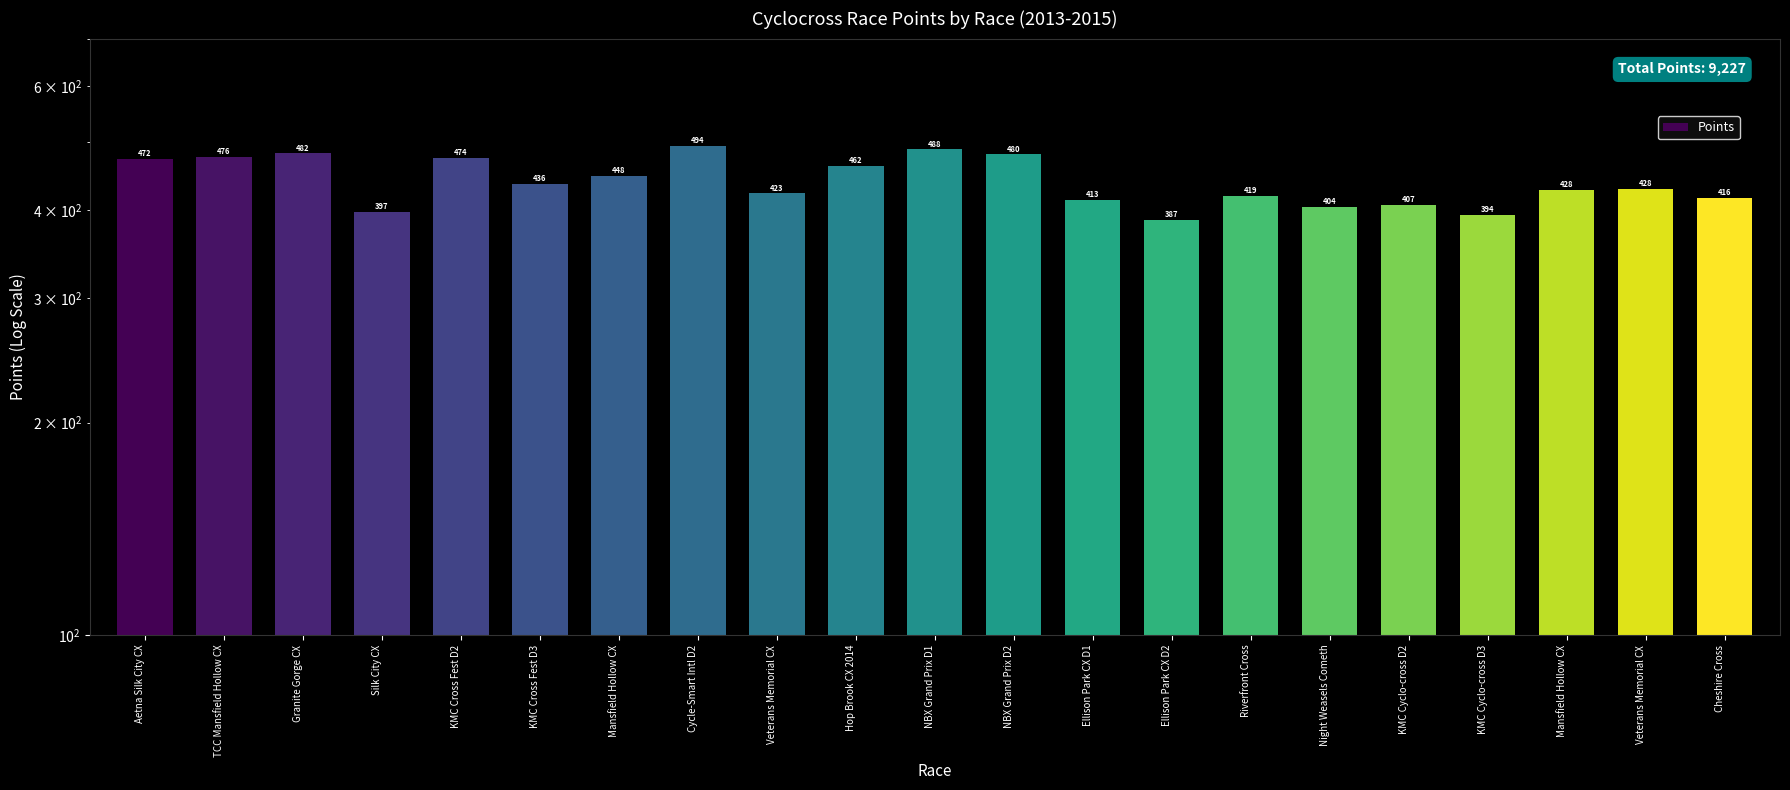

Where does the data first go above 428?

Aetna Silk City CX